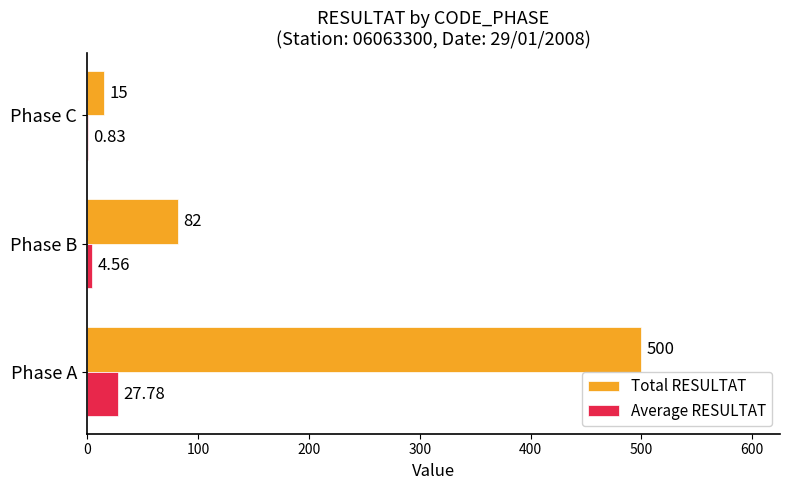

At which category does the chart reach its peak across all series?

Phase A